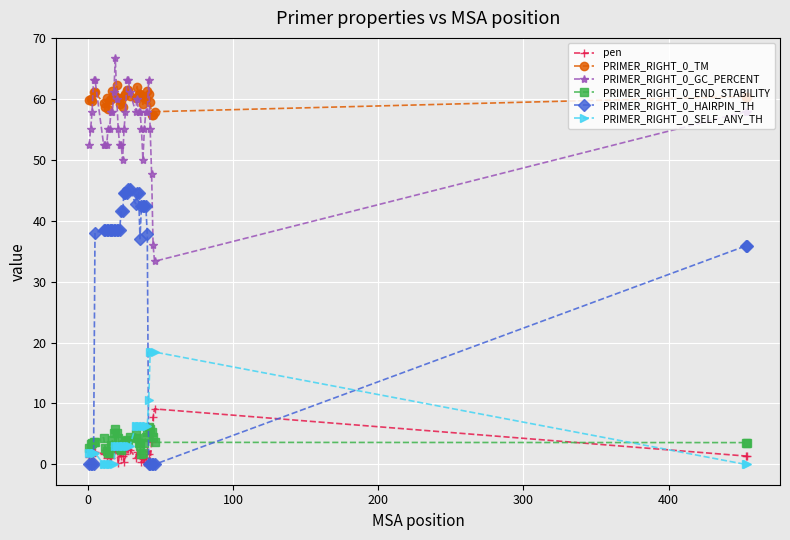

What is the highest value of the PRIMER_RIGHT_0_GC_PERCENT series?

66.7